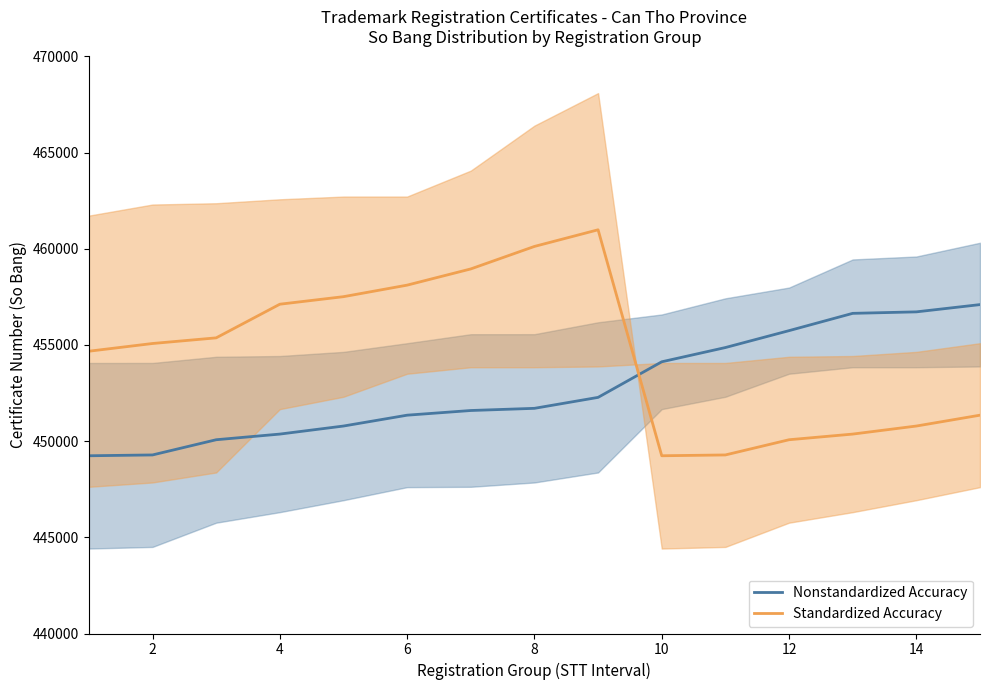

True or false: Standardized Accuracy has a value of 178653.5 at 10.

False